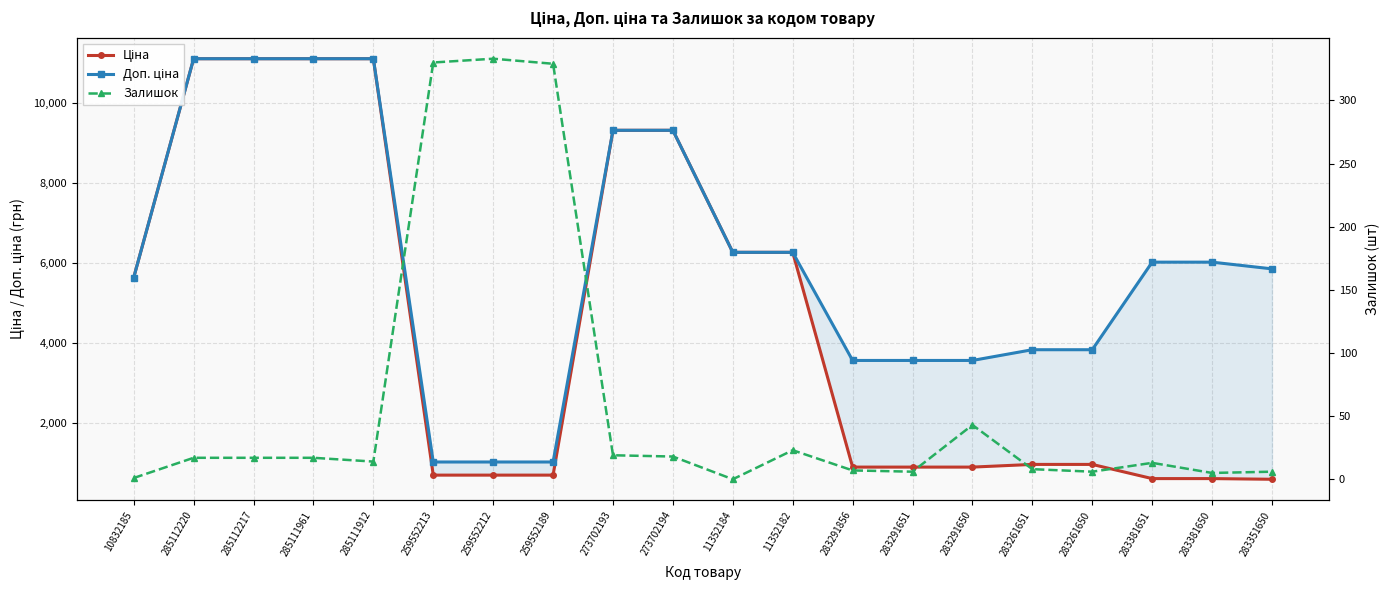

True or false: Доп. ціна and Ціна cross at least once.

False